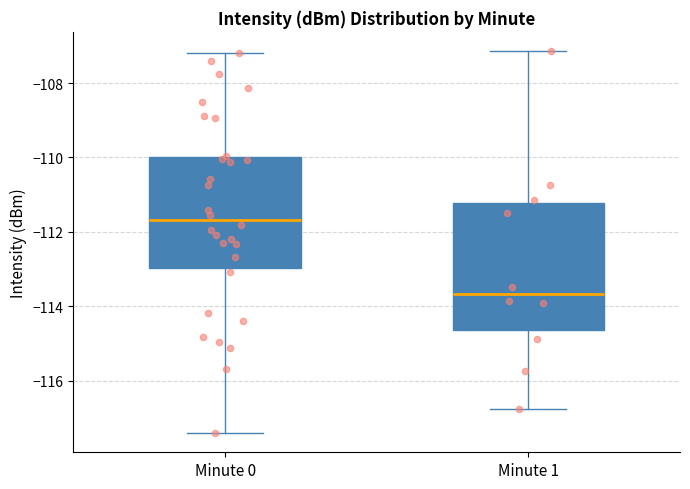

Which box is the tallest, from its lower edge to its upper edge?

Minute 1